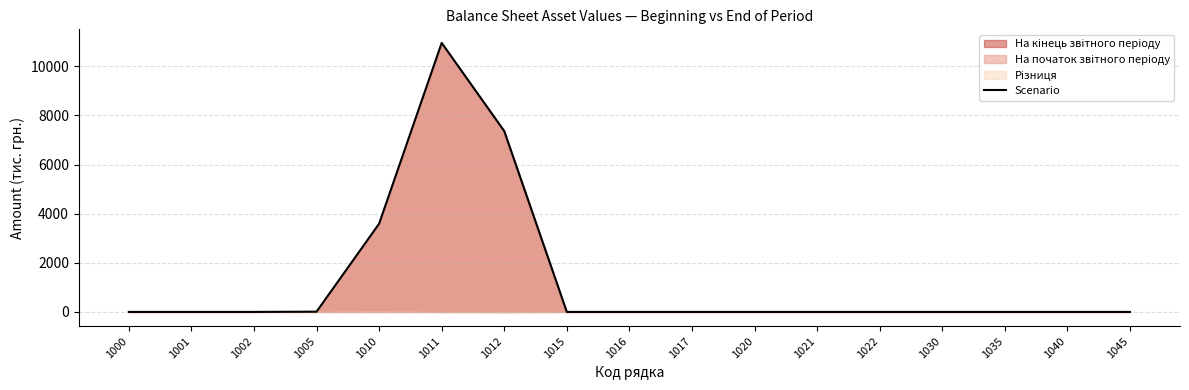

At which category does the chart reach its minimum across all series?

1000